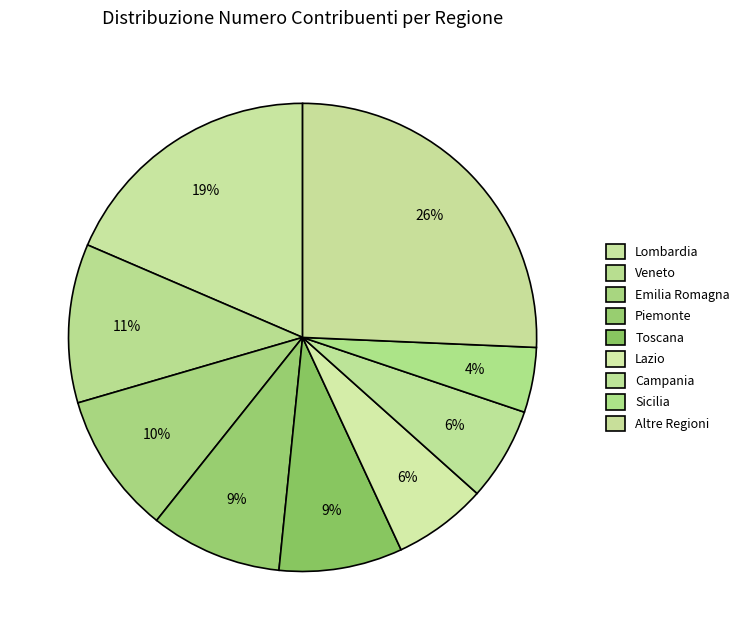

Is there any slice that represents more than half of the pie?

No